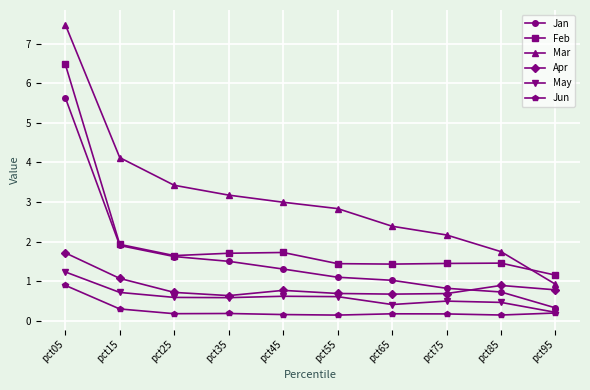

Is it true that Jun equals 0.2 at pct75?

True